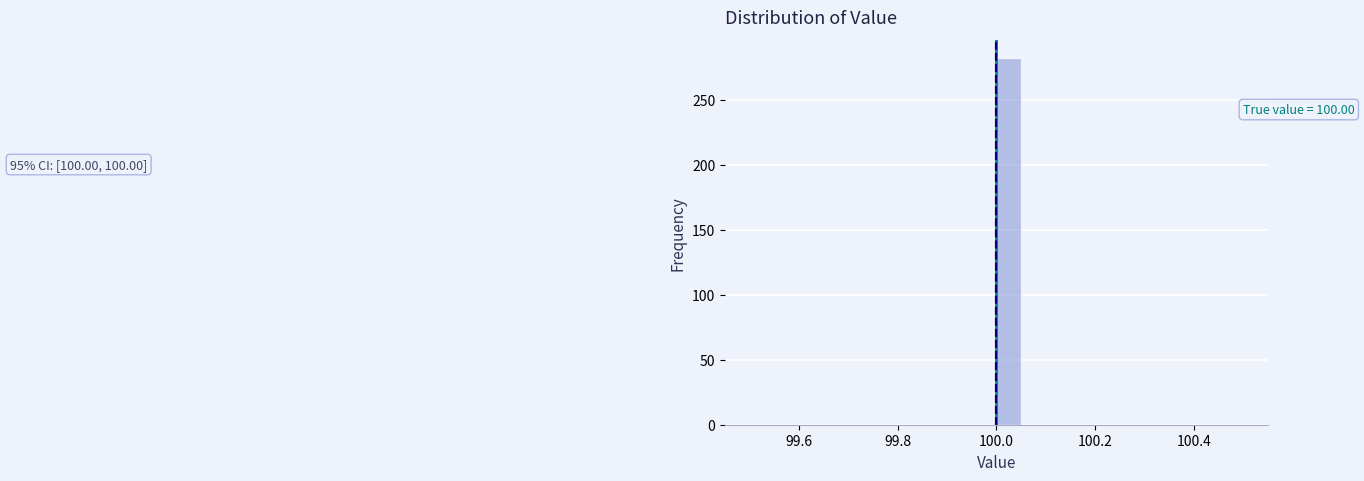

Read against the x-axis, roughly where is the centre of the tallest bar?

100.02